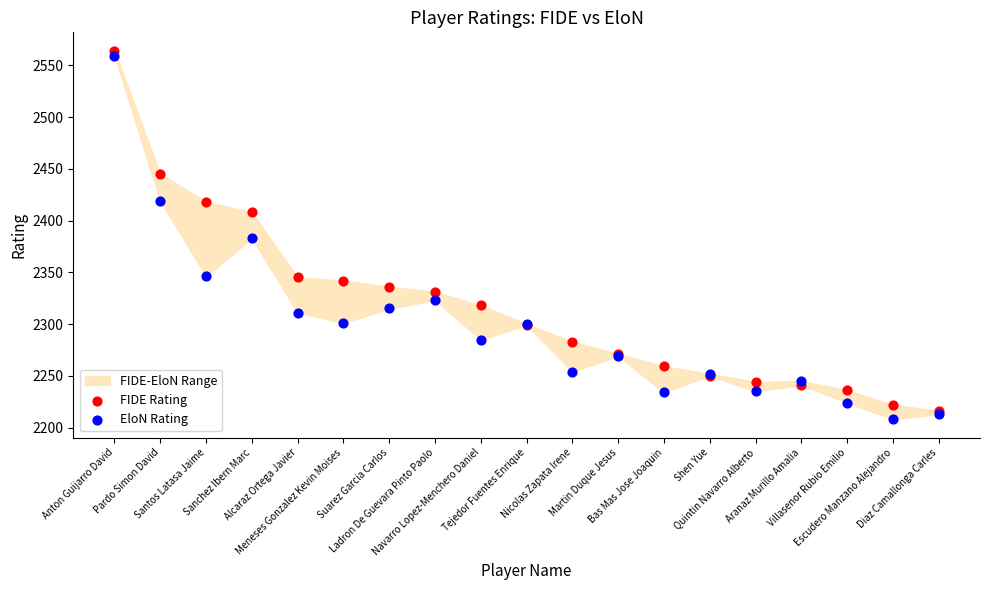

Which series reaches the minimum Y coordinate?

EloN Rating